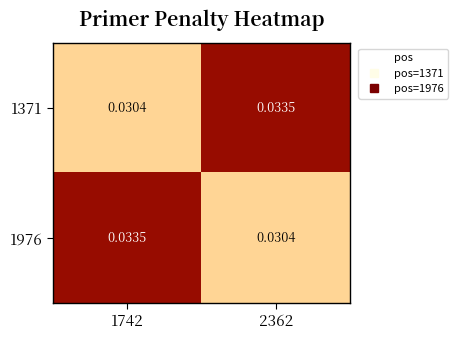

Count the number of categories in the chart.

2